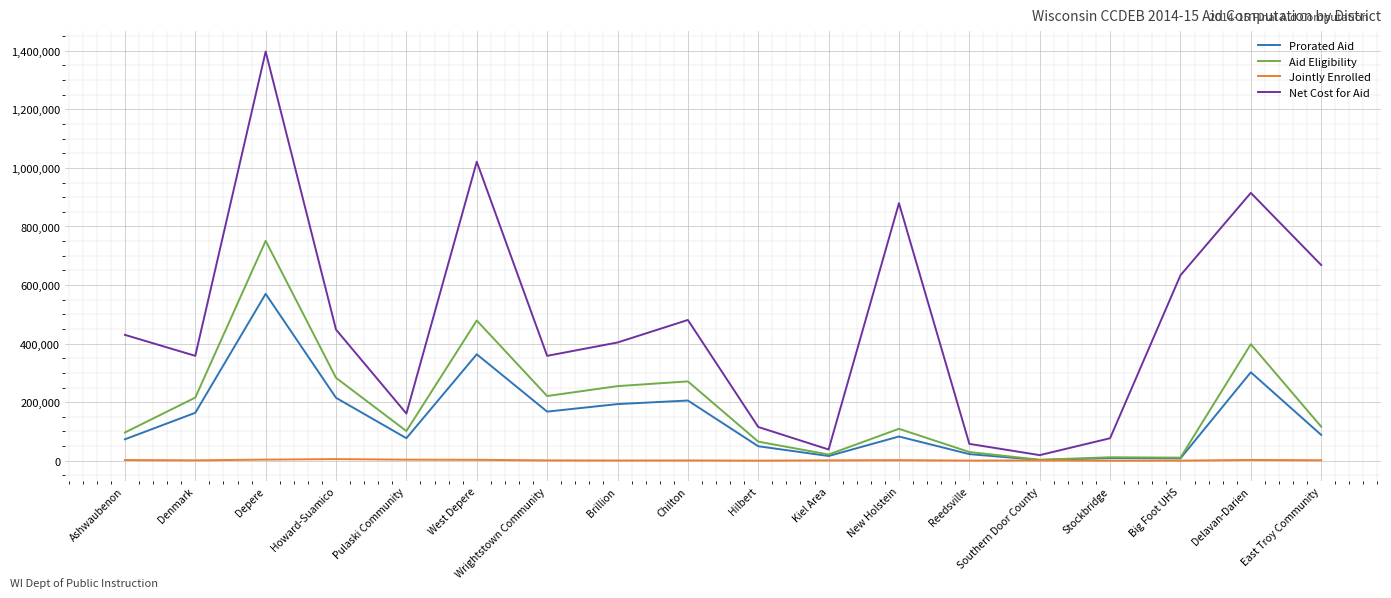

What is the minimum value shown in the chart?

243